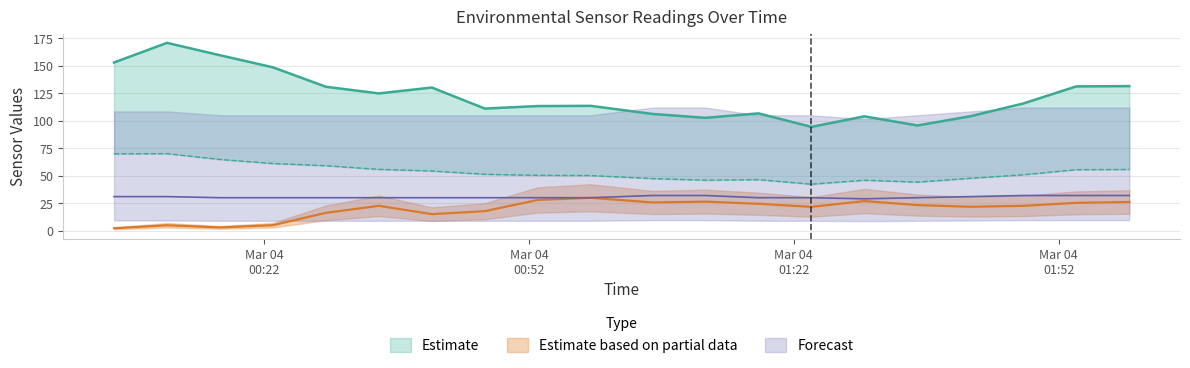

Reading left to right, transcribe all the data shown in this chart.

BME280_humidity: 2021/03/04 00:05=2.2	2021/03/04 00:11=4.9	2021/03/04 00:17=3.0	2021/03/04 00:23=5.0	2021/03/04 00:29=16.2	2021/03/04 00:35=22.6	2021/03/04 00:41=15.0	2021/03/04 00:47=17.8	2021/03/04 00:53=28.0	2021/03/04 00:59=29.9	2021/03/04 01:06=25.7	2021/03/04 01:12=26.4	2021/03/04 01:18=24.5	2021/03/04 01:24=21.7	2021/03/04 01:30=26.9	2021/03/04 01:36=23.3	2021/03/04 01:42=21.8	2021/03/04 01:48=22.6	2021/03/04 01:54=25.3	2021/03/04 02:00=26.1
SDS_P1: 2021/03/04 00:05=153.0	2021/03/04 00:11=170.8	2021/03/04 00:17=159.6	2021/03/04 00:23=148.6	2021/03/04 00:29=130.9	2021/03/04 00:35=124.9	2021/03/04 00:41=130.2	2021/03/04 00:47=111.1	2021/03/04 00:53=113.4	2021/03/04 00:59=113.5	2021/03/04 01:06=106.2	2021/03/04 01:12=102.7	2021/03/04 01:18=106.7	2021/03/04 01:24=94.4	2021/03/04 01:30=104.0	2021/03/04 01:36=95.7	2021/03/04 01:42=104.1	2021/03/04 01:48=115.7	2021/03/04 01:54=131.2	2021/03/04 02:00=131.5
SDS_P2: 2021/03/04 00:05=69.9	2021/03/04 00:11=70.1	2021/03/04 00:17=64.8	2021/03/04 00:23=61.1	2021/03/04 00:29=59.1	2021/03/04 00:35=55.8	2021/03/04 00:41=54.3	2021/03/04 00:47=51.3	2021/03/04 00:53=50.3	2021/03/04 00:59=50.1	2021/03/04 01:06=47.4	2021/03/04 01:12=45.9	2021/03/04 01:18=46.4	2021/03/04 01:24=42.3	2021/03/04 01:30=45.9	2021/03/04 01:36=44.2	2021/03/04 01:42=47.6	2021/03/04 01:48=50.9	2021/03/04 01:54=55.5	2021/03/04 02:00=55.7
Min_cycle: 2021/03/04 00:05=31.0	2021/03/04 00:11=31.0	2021/03/04 00:17=30.0	2021/03/04 00:23=30.0	2021/03/04 00:29=30.0	2021/03/04 00:35=30.0	2021/03/04 00:41=30.0	2021/03/04 00:47=30.0	2021/03/04 00:53=30.0	2021/03/04 00:59=30.0	2021/03/04 01:06=32.0	2021/03/04 01:12=32.0	2021/03/04 01:18=30.0	2021/03/04 01:24=30.0	2021/03/04 01:30=29.0	2021/03/04 01:36=30.0	2021/03/04 01:42=31.0	2021/03/04 01:48=32.0	2021/03/04 01:54=32.0	2021/03/04 02:00=32.0